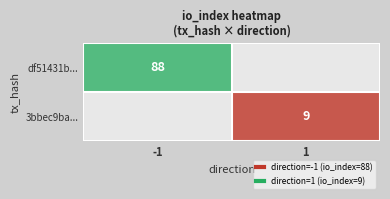

Where is df51431b... nearest to the value 88?

-1